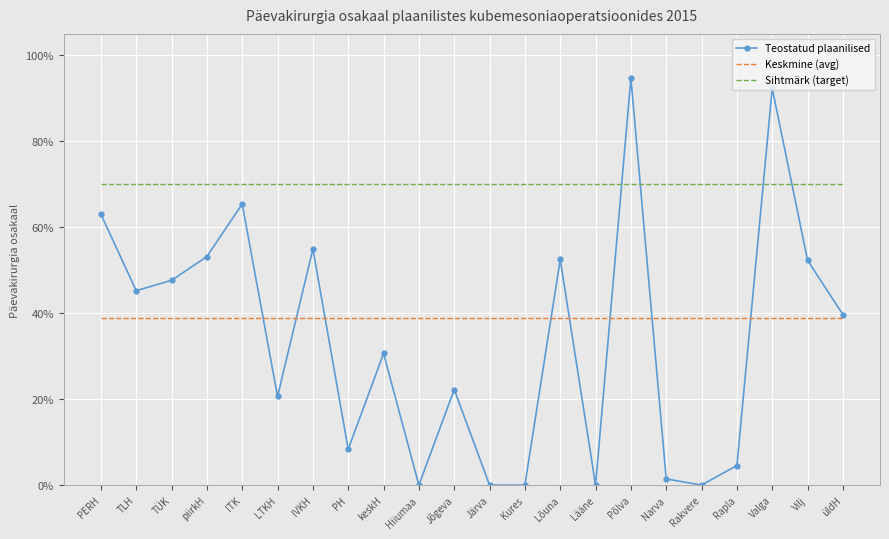

True or false: Keskmine (avg) and Sihtmärk (target) cross at least once.

False